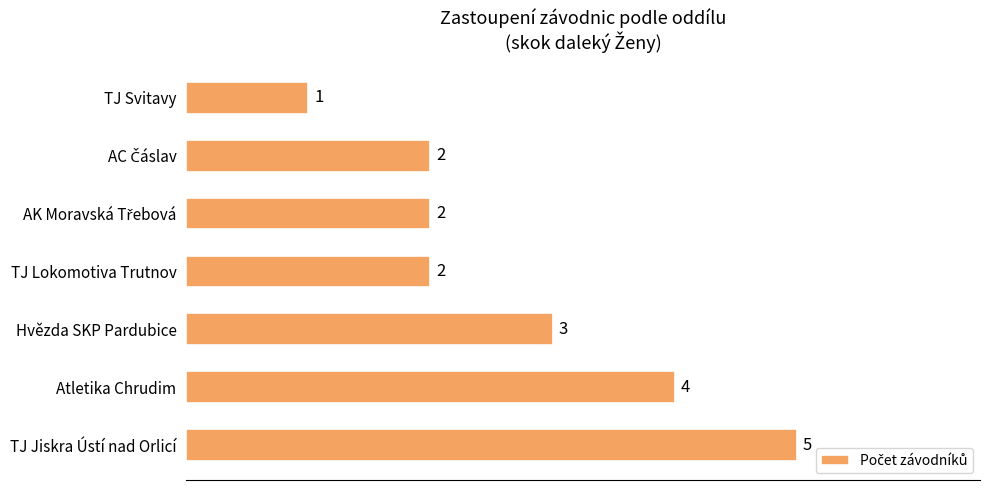

What is the sum of all values?

19